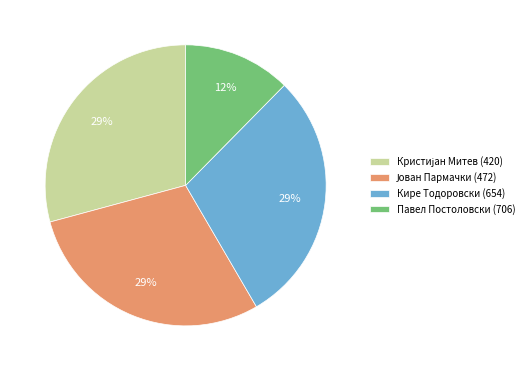

What percentage is the Кире Тодоровски (654) slice, to the nearest percent?

29%